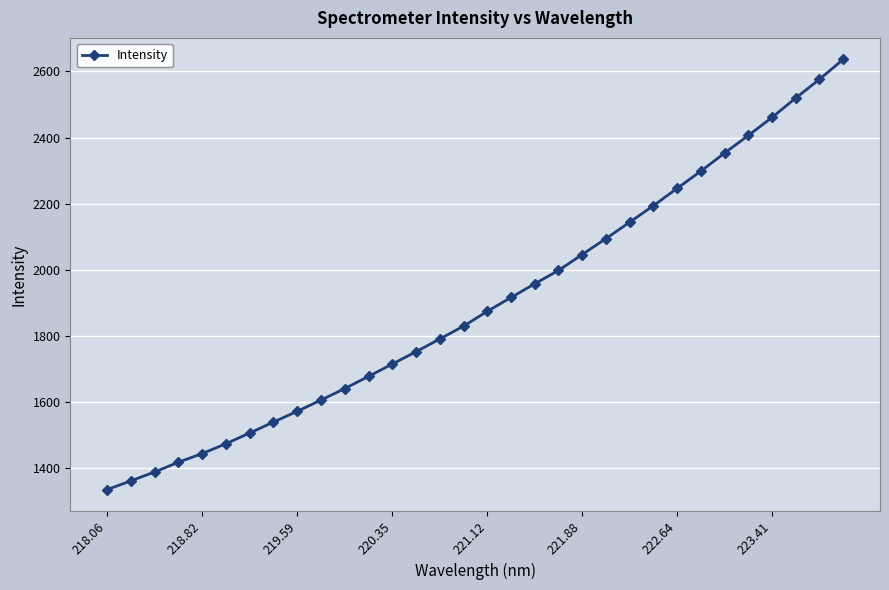

What is the maximum value shown in the chart?

2636.4